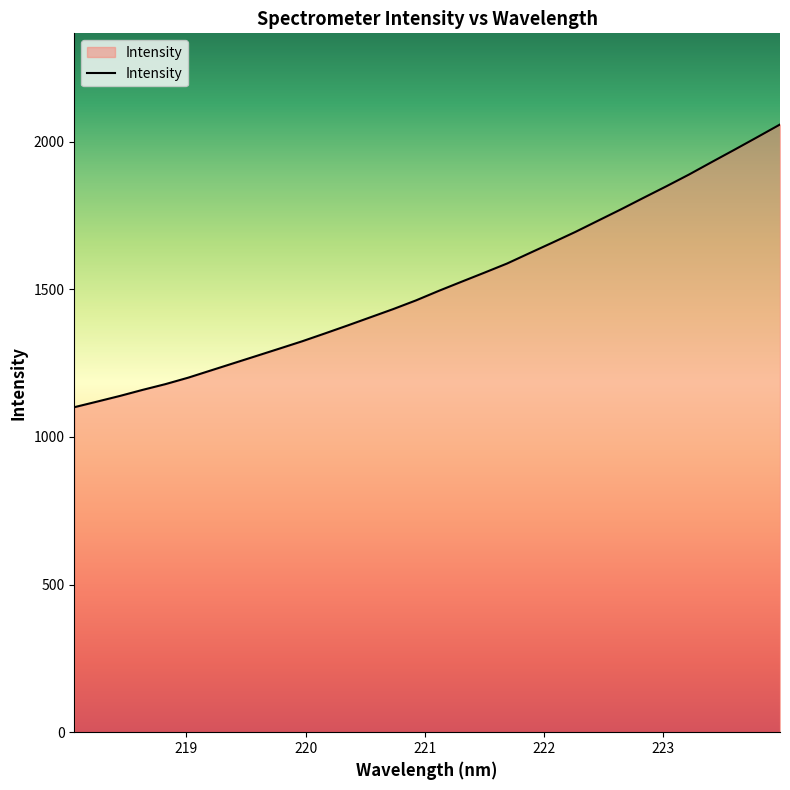

What is the smallest value displayed?

1100.8